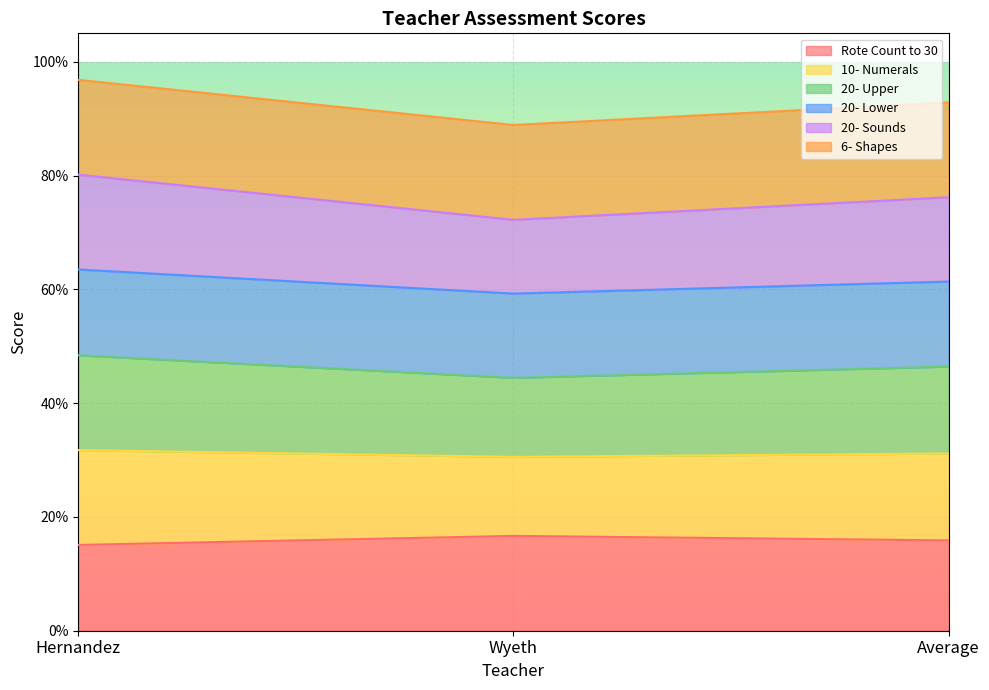

Does the chart display data point markers on the line(s)?

No